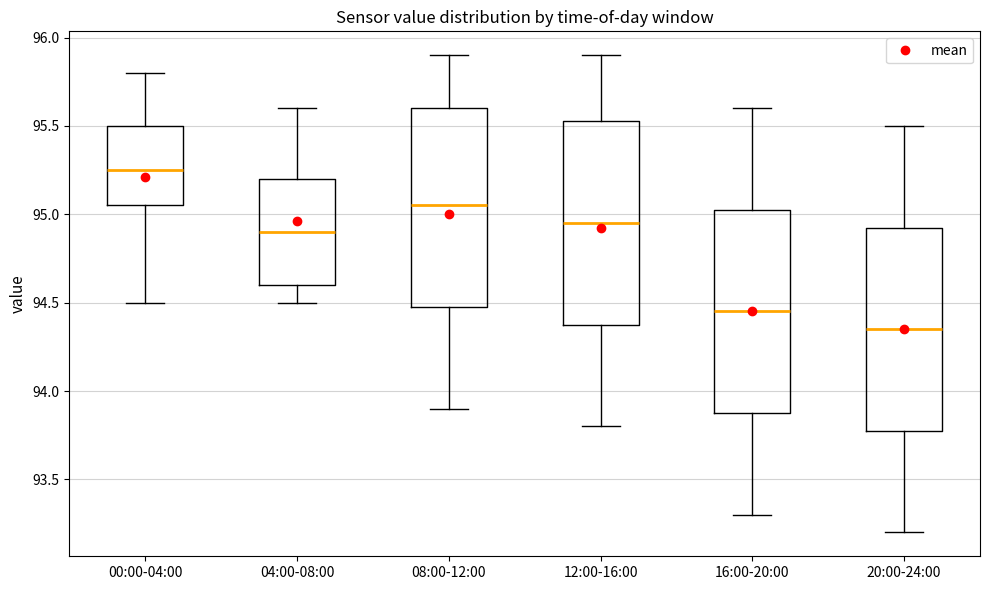

Which box's median line is the highest?

00:00-04:00